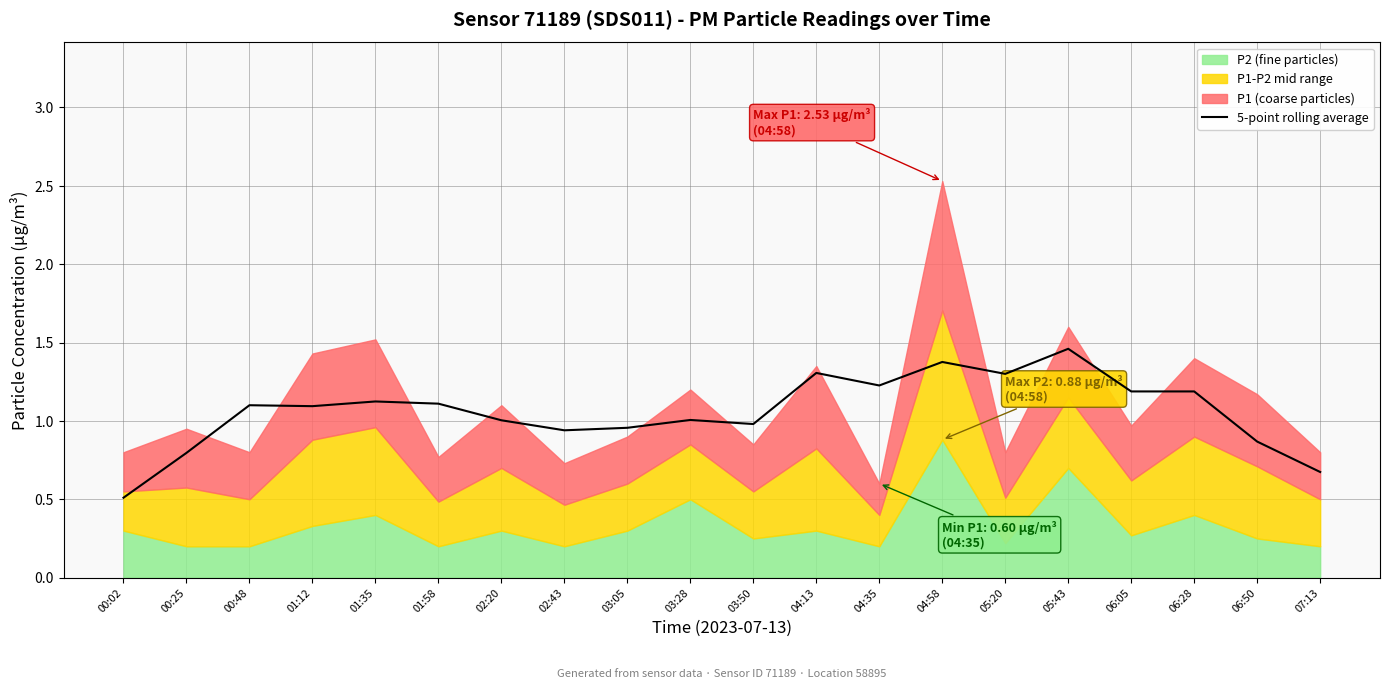

List the labels in order of value, largest first.

05:43, 04:58, 04:13, 05:20, 04:35, 06:05, 06:28, 01:35, 01:58, 00:48, 01:12, 03:28, 02:20, 03:50, 03:05, 02:43, 06:50, 00:25, 07:13, 00:02